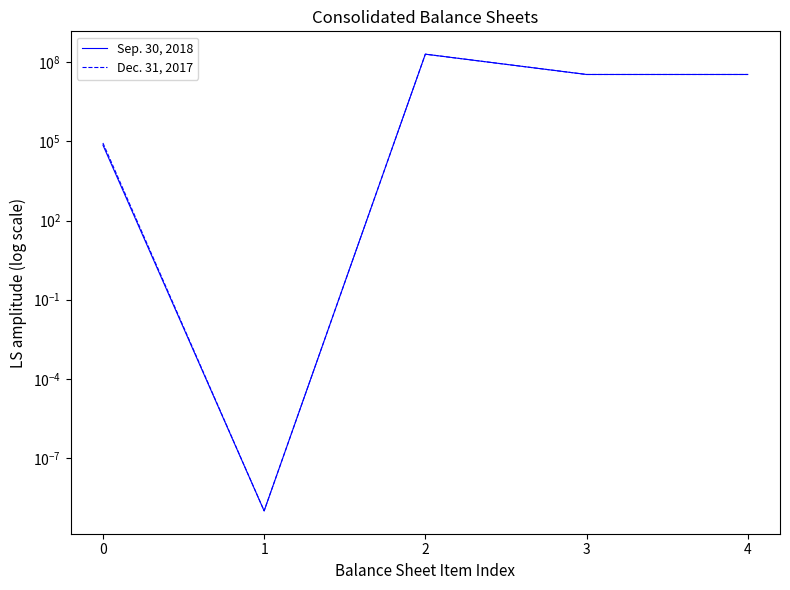

Reading left to right, list all the values displayed in this chart.

Sep. 30, 2018: 0=72148.0	1=0.0	2=200000000.0	3=34014319.0	4=34014319.0
Dec. 31, 2017: 0=86452.0	1=0.0	2=200000000.0	3=33972977.0	4=33972977.0